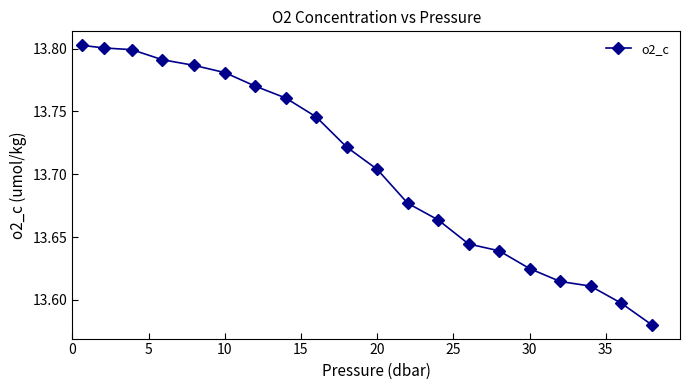

How many values are between 13 and 14?

20